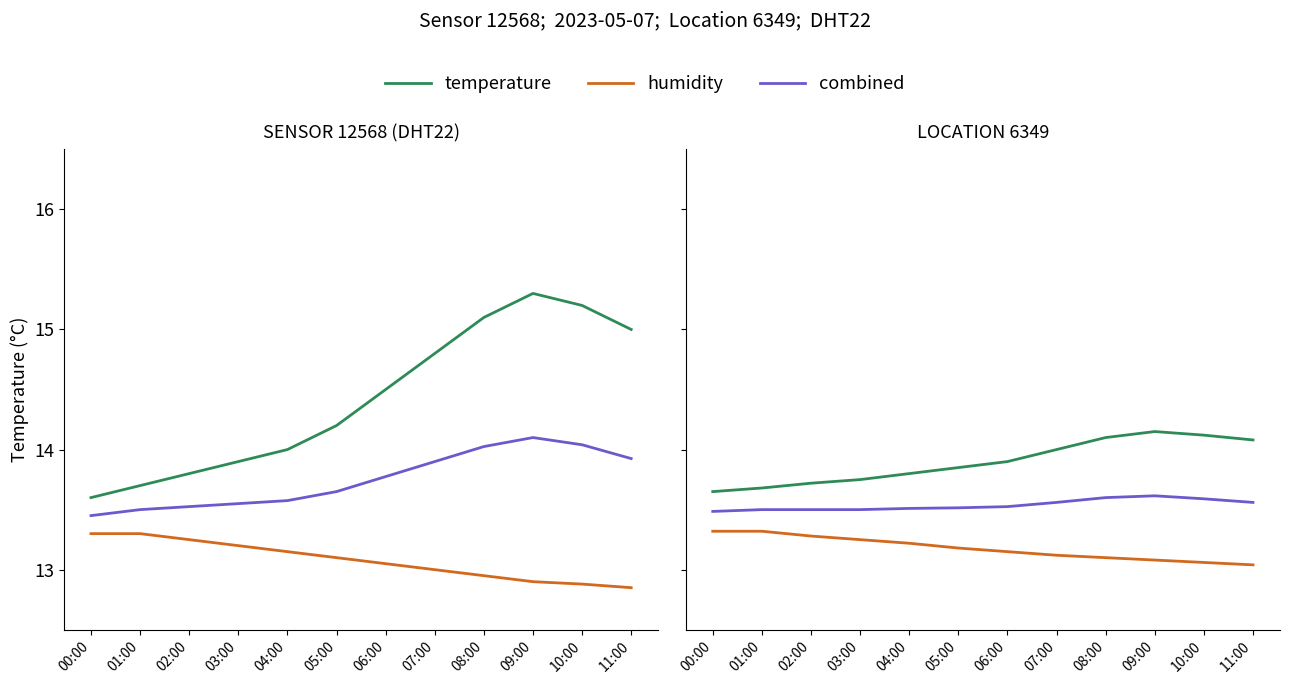

List the series in order of their peak value, highest first.

temperature, combined, humidity